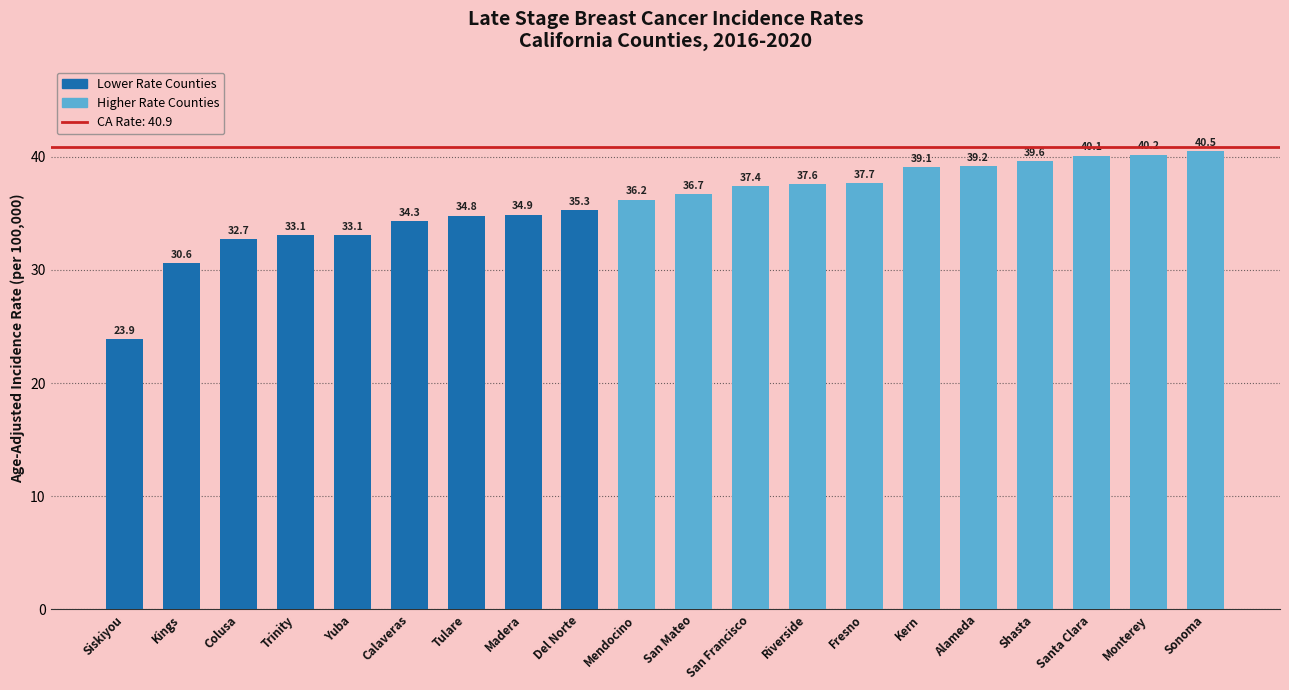

Which category has the highest value across all series?

Sonoma